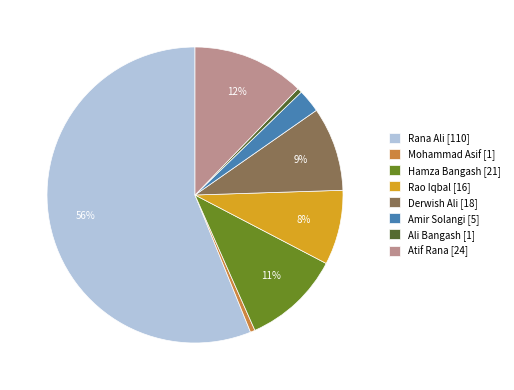

What is the majority slice?

Rana Ali